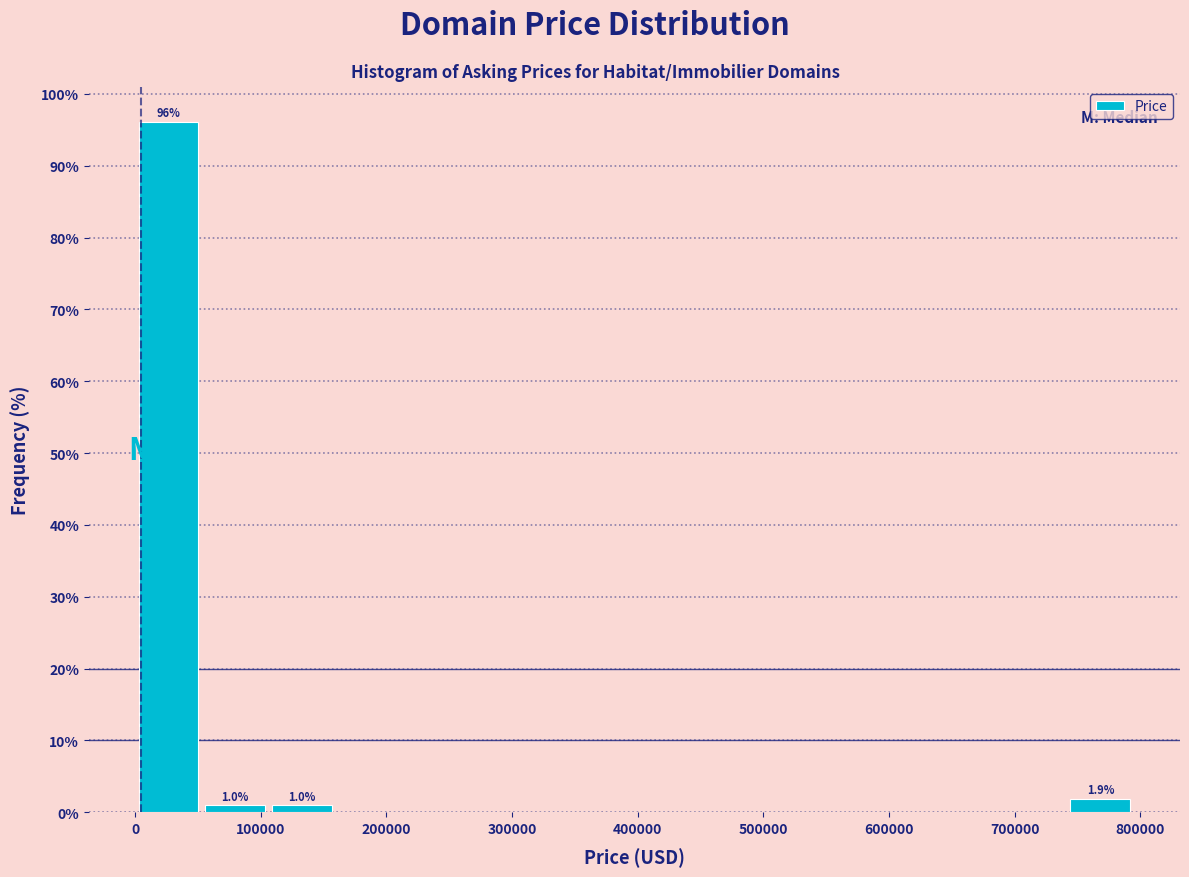

Which range on the x-axis has the tallest bar?

0 to 50000